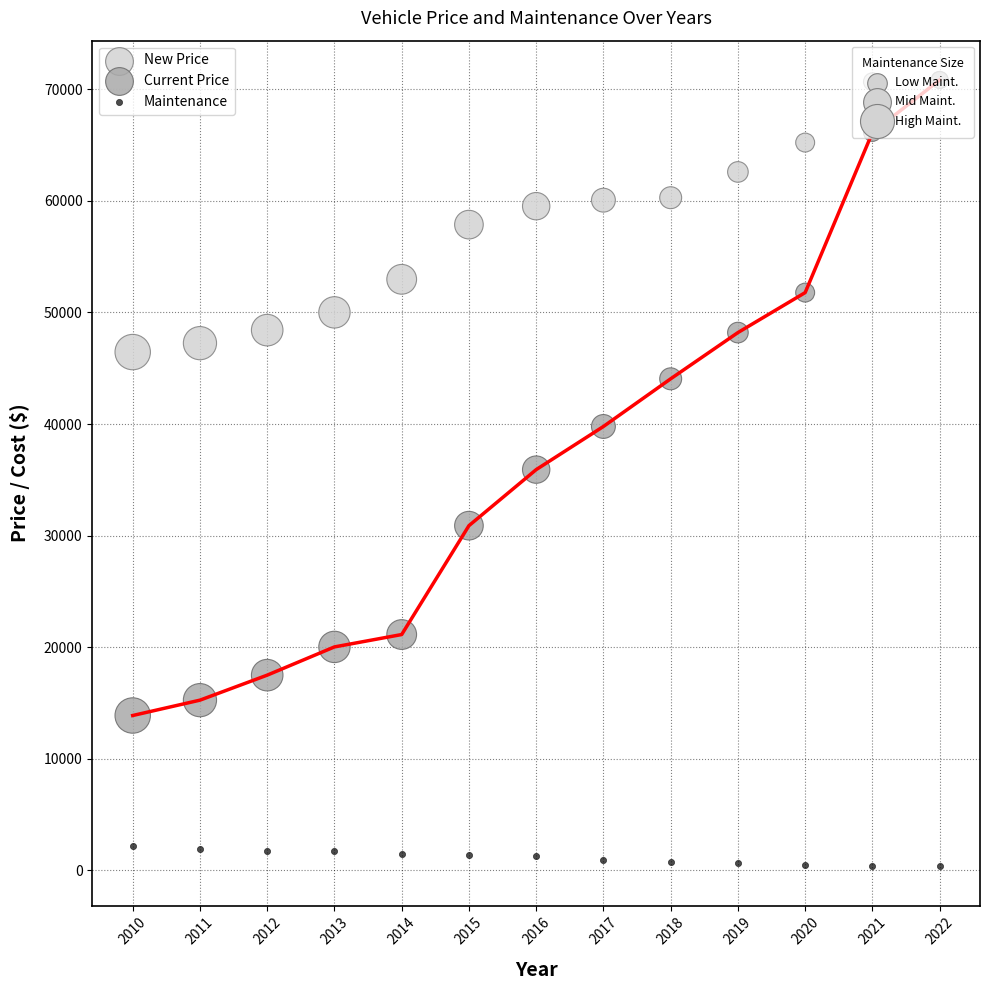

In the Current Price series, what Y value is closest to 42353?

44050